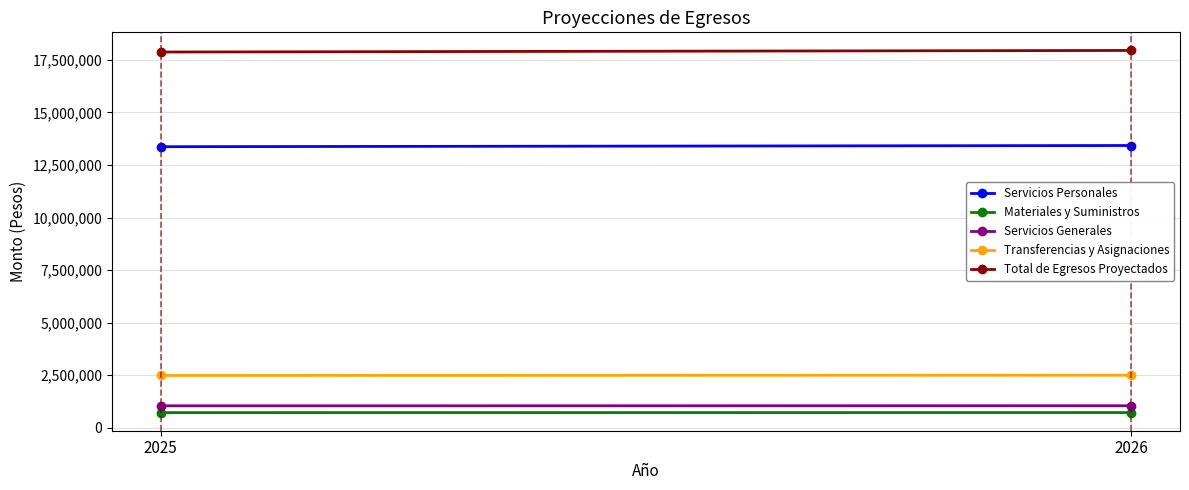

At which category is the sum across all series the highest?

2026